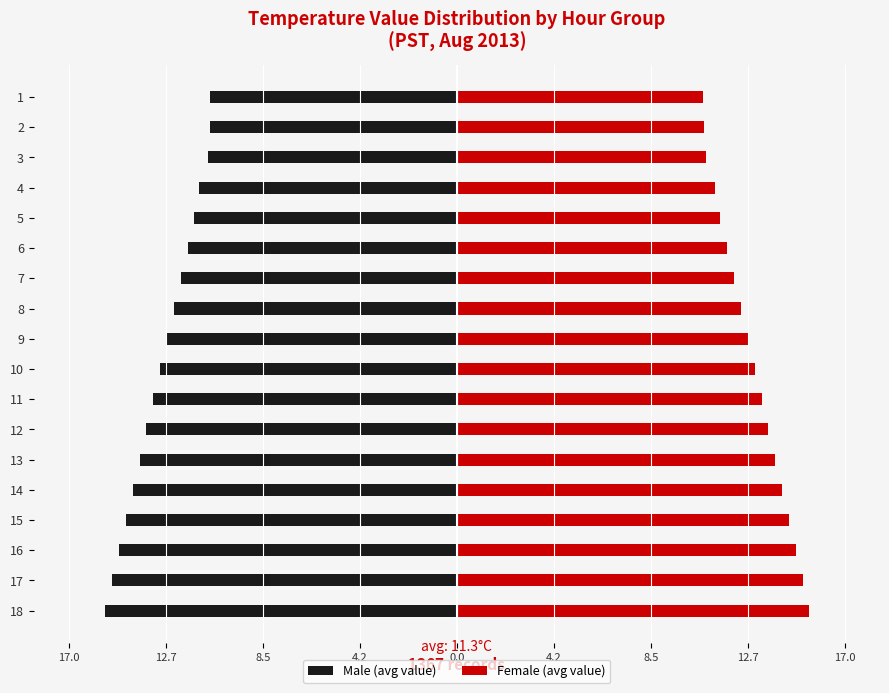

At 5, list the series in order from smallest to largest.

Male (avg value), Female (avg value)